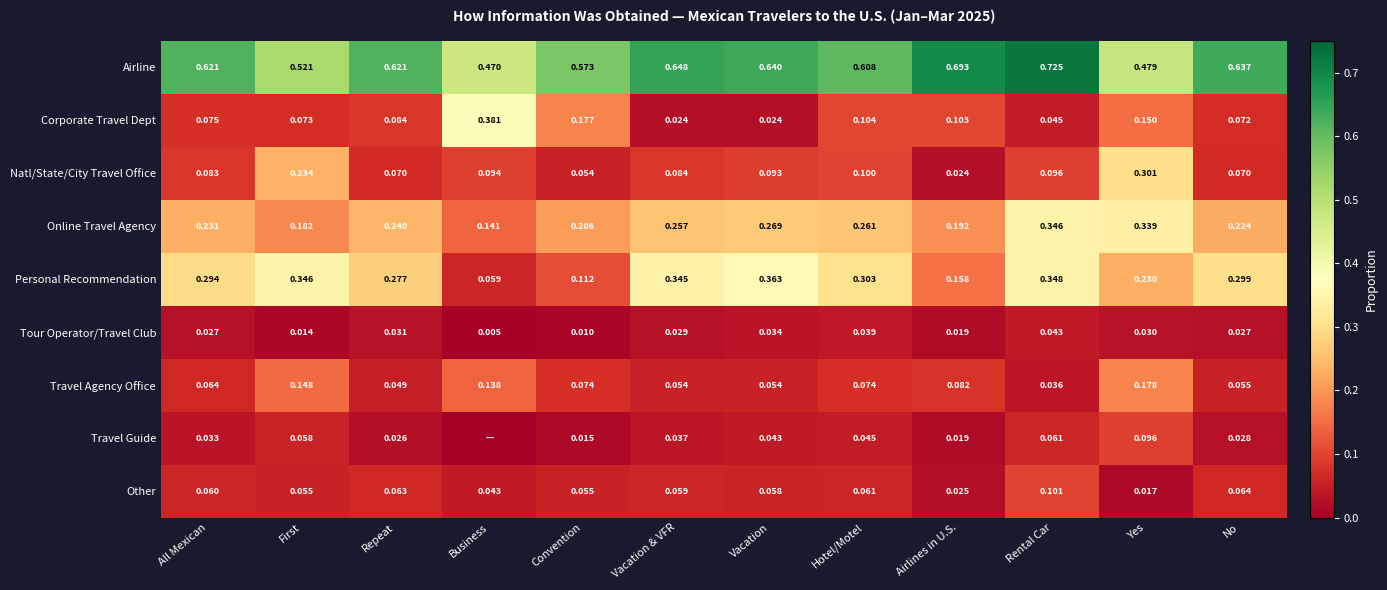

At which label does Tour Operator/Travel Club reach its minimum?

Business